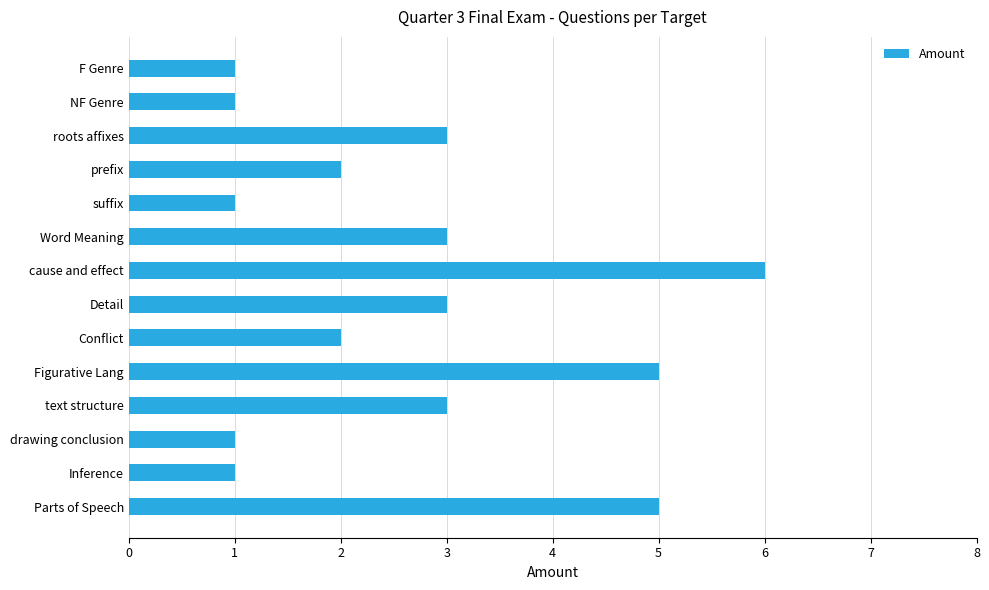

Reading top to bottom, extract all data points from this chart.

1	1	3	2	1	3	6	3	2	5	3	1	1	5